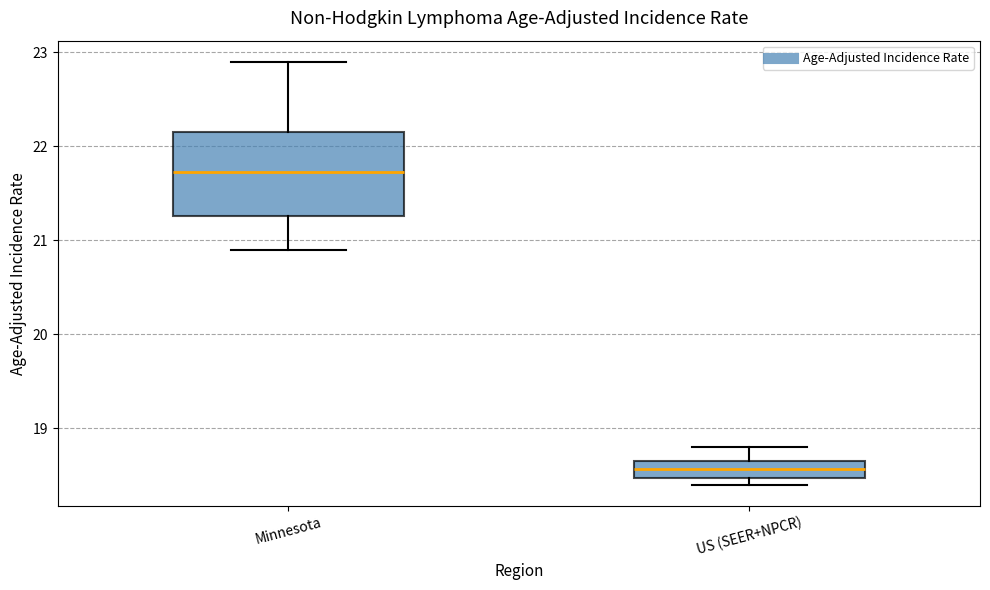

Where is the lower edge of the box for US (SEER+NPCR) on the y-axis? The values are not printed on the chart, so give them approximately, as read against the axis.

18.5